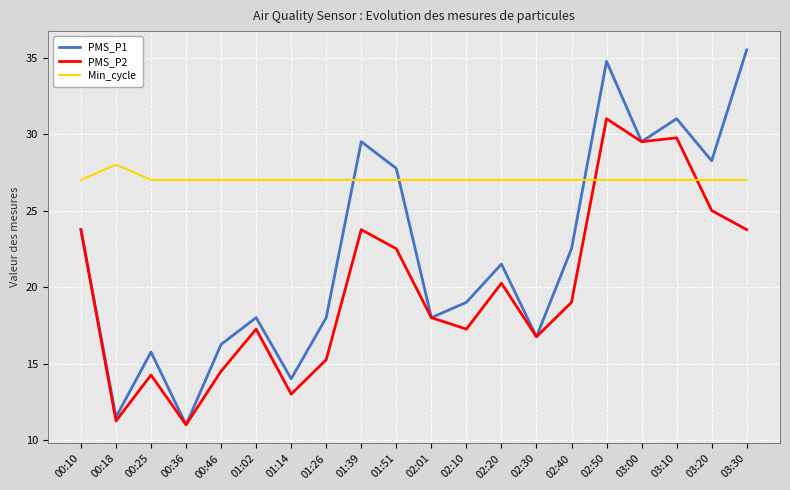

Does the chart have visible grid lines?

Yes